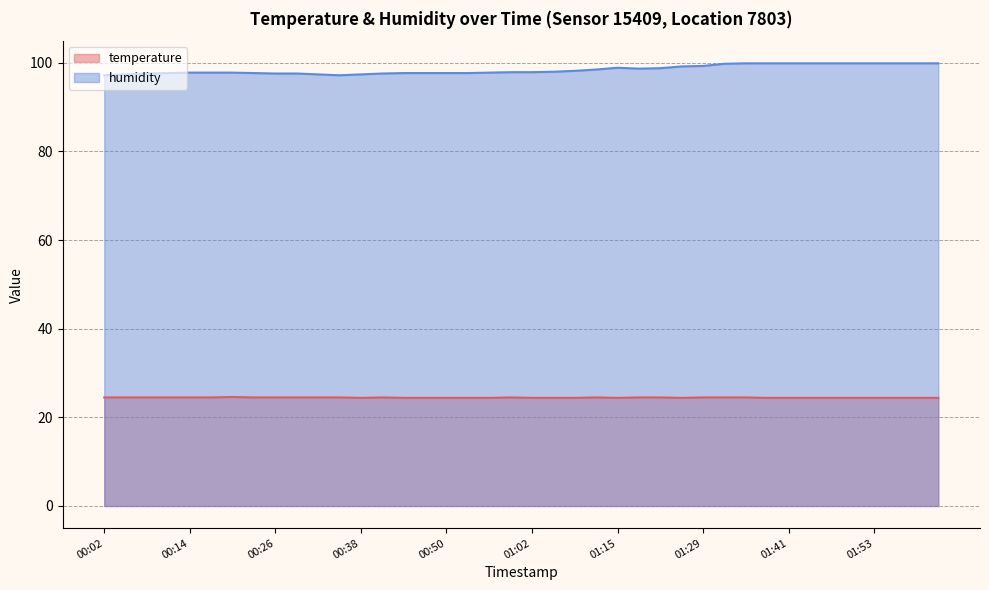

What value does the temperature series have at 01:56?

24.4